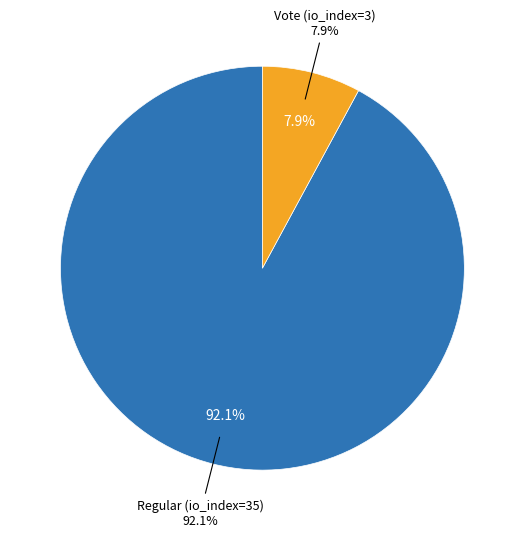

To the nearest percent, what is the difference between the Vote (io_index=3) and Regular (io_index=35) slice percentages?

84%